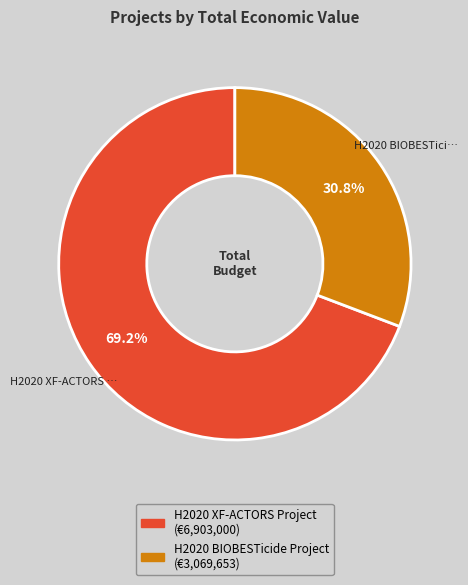

How much of the chart is everything except H2020 BIOBESTicide Project?

69.2%